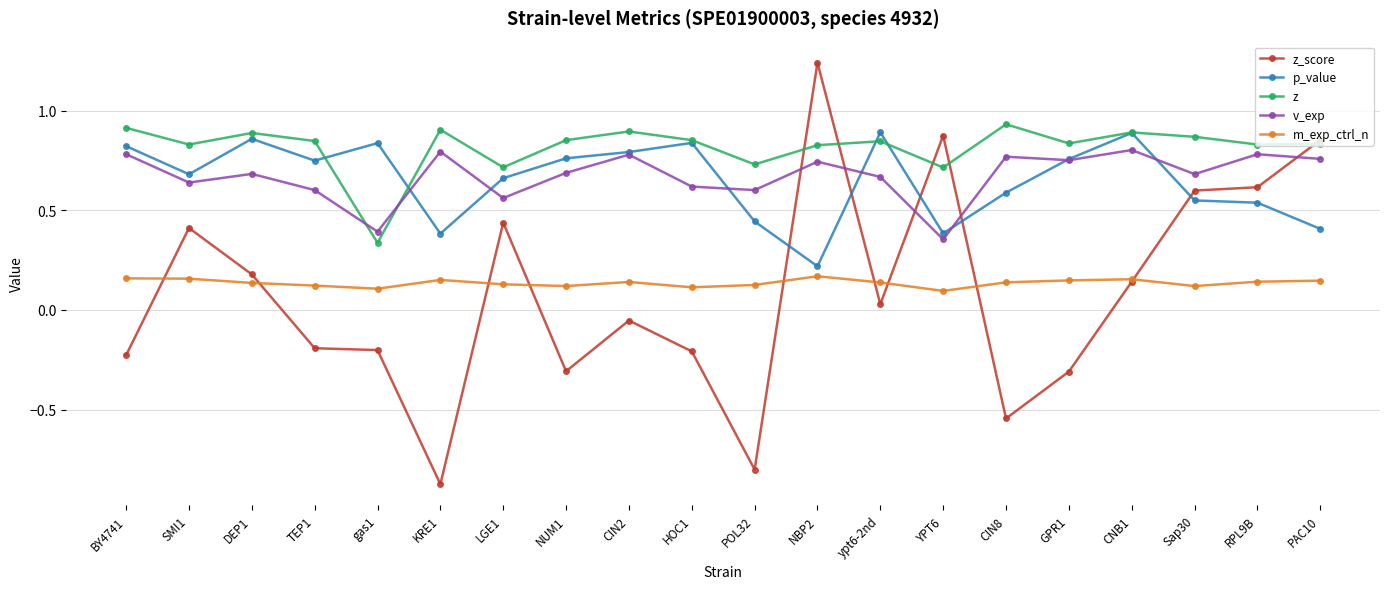

Which category has the lowest value in the z_score series?

KRE1